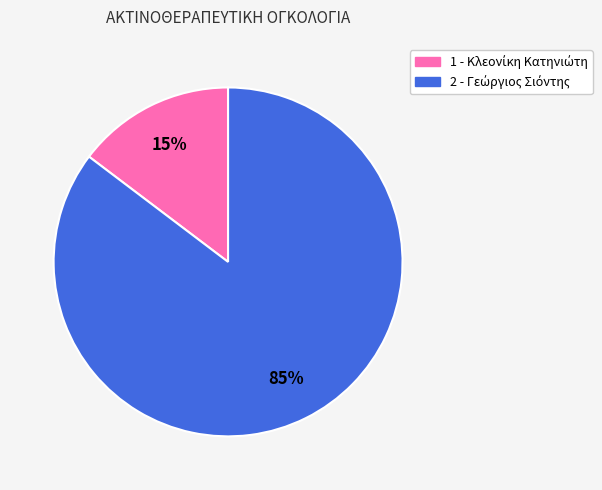

Between 2 and 1, which is larger?

2